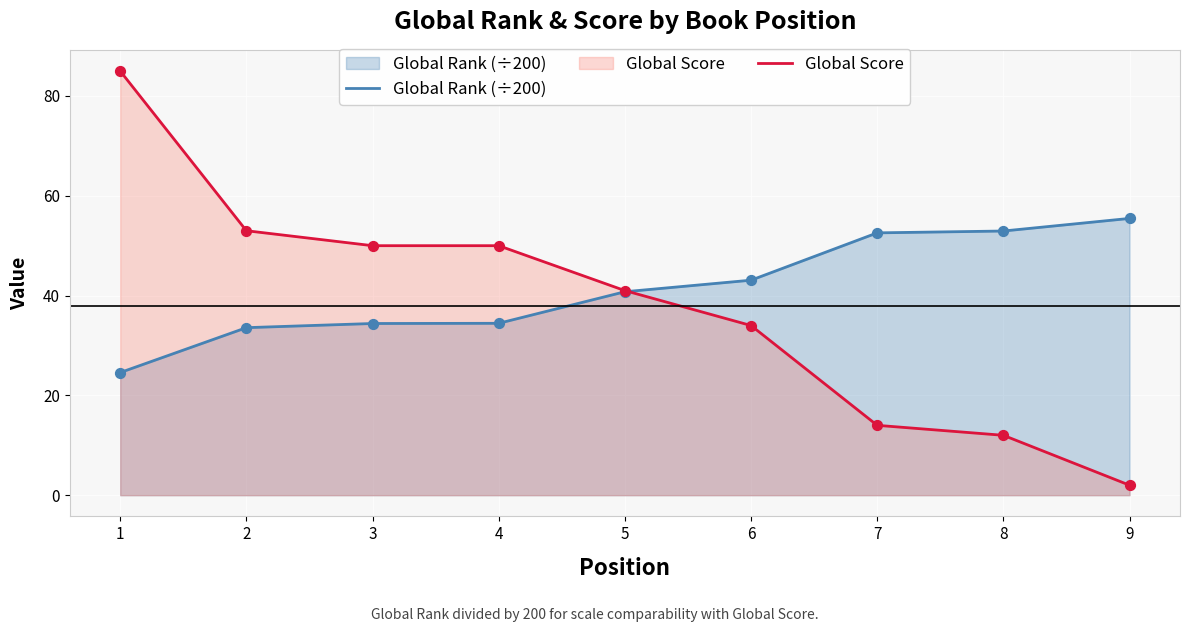

What is the total value across all series at 1?

109.6